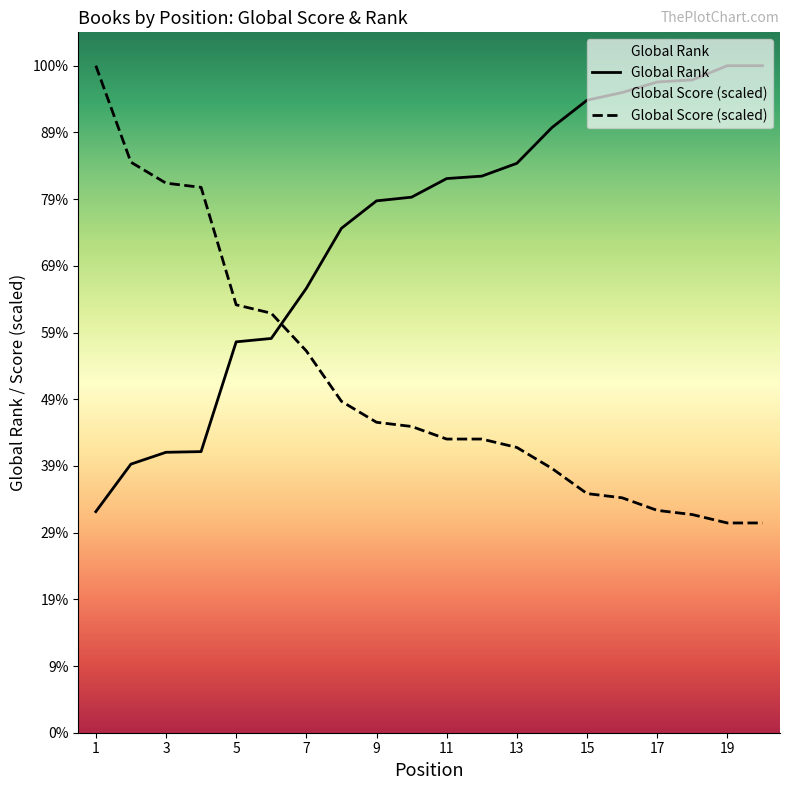

Which series has the largest total across all categories?

Global Rank